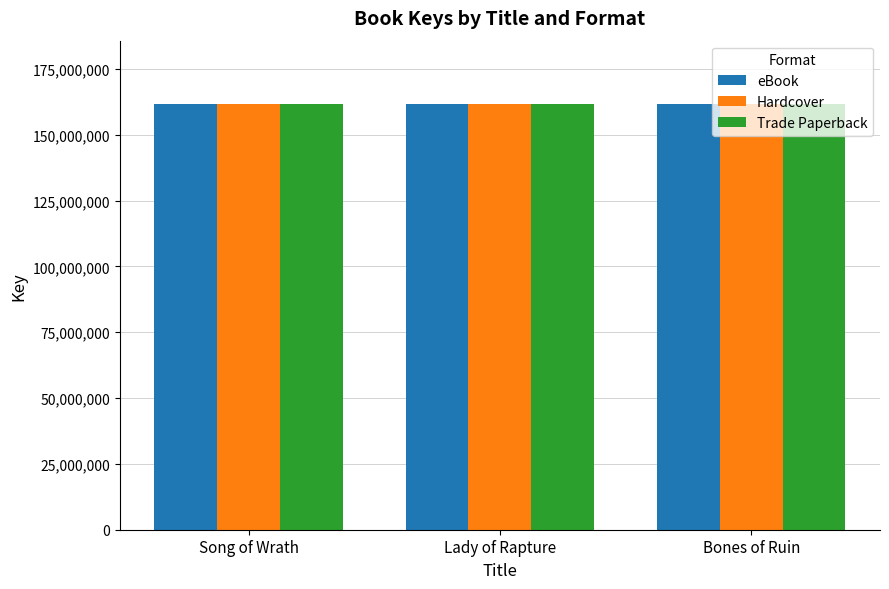

What is the difference between the second highest and minimum values in the eBook series?

1370